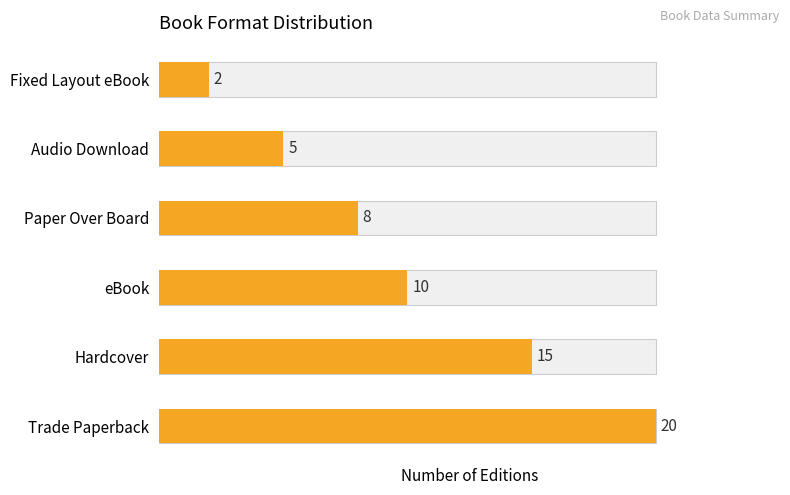

Are the bars grouped side by side (vs. stacked)?

No